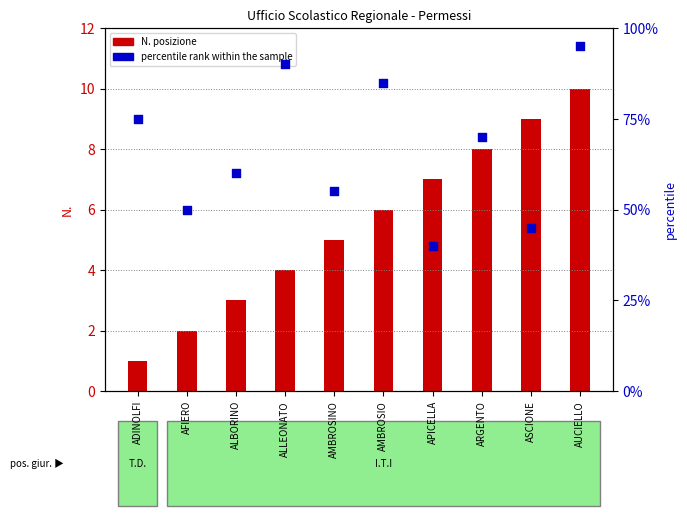

What are all the series names shown in the legend?

N. posizione, percentile rank within the sample